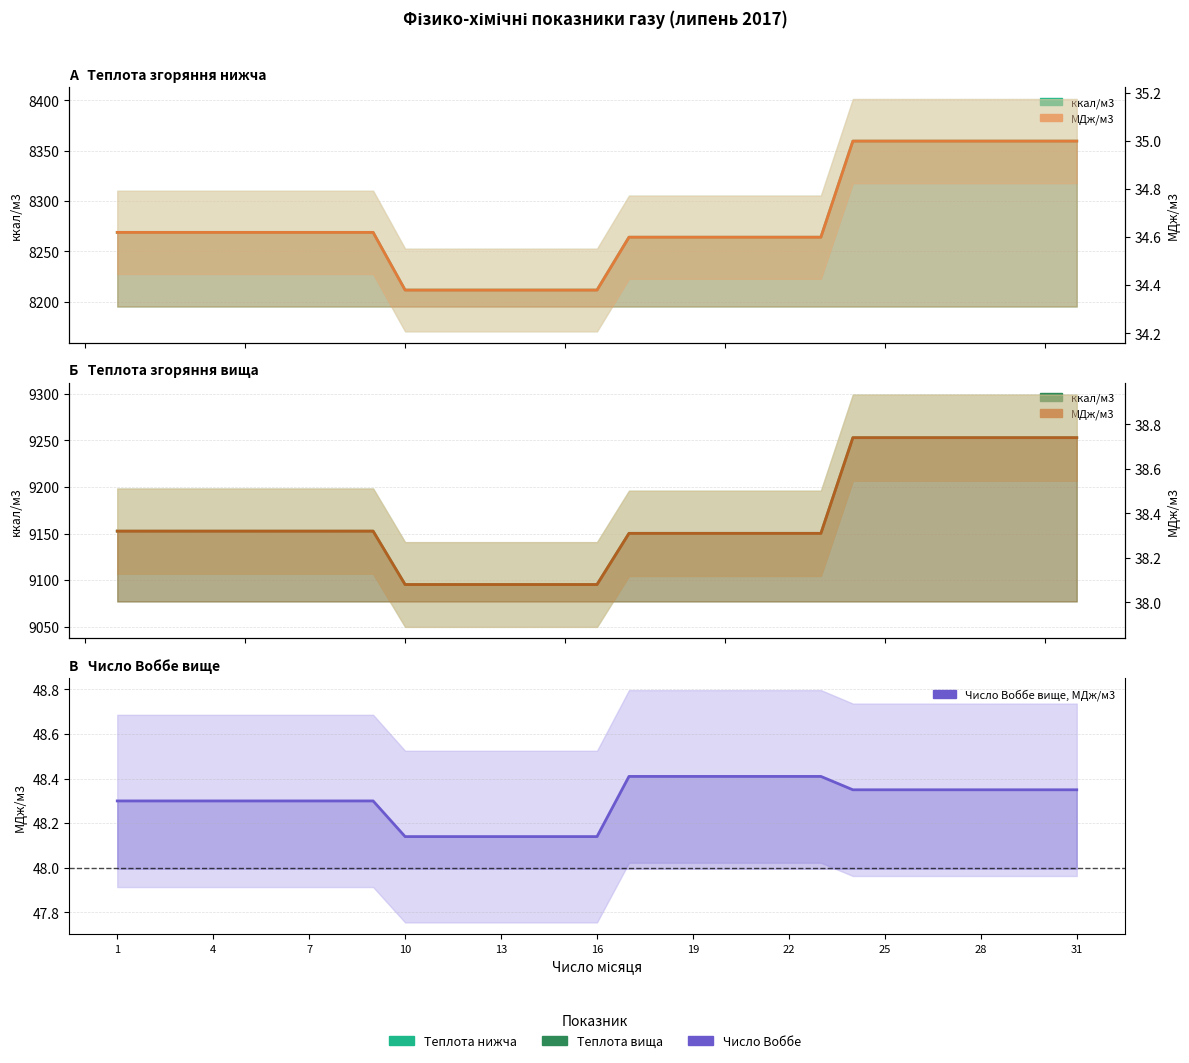

True or false: Число Воббе вище, МДж/м3 and Теплота нижча, МДж/м3 cross at least once.

False